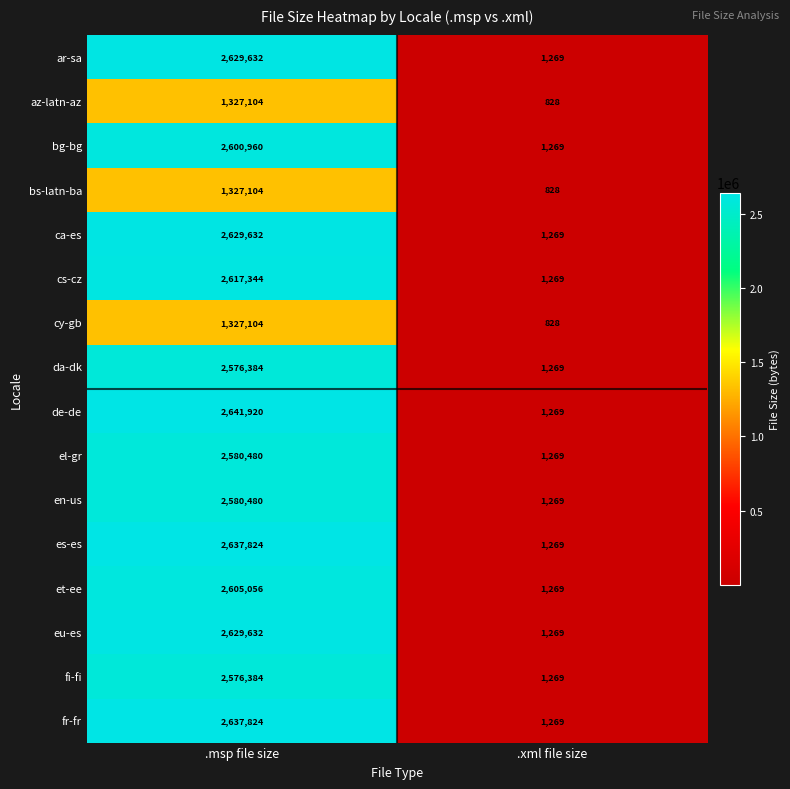

Count the number of data series in this chart.

16